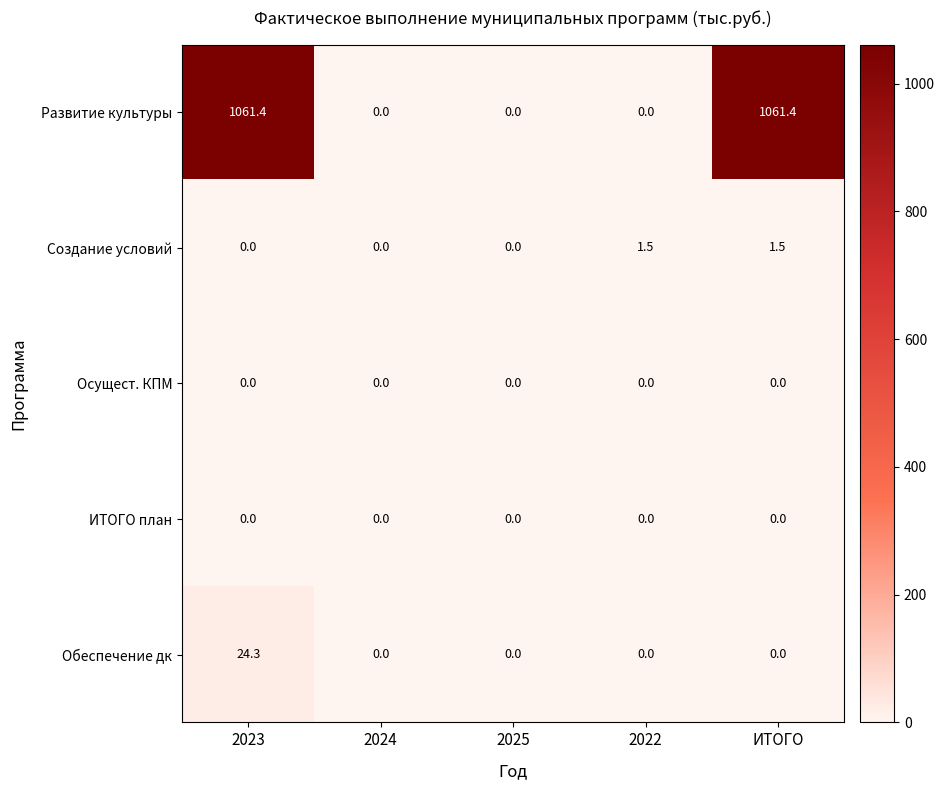

The Осущест. КПМ series shows 0.0 at 2023. True or false?

True